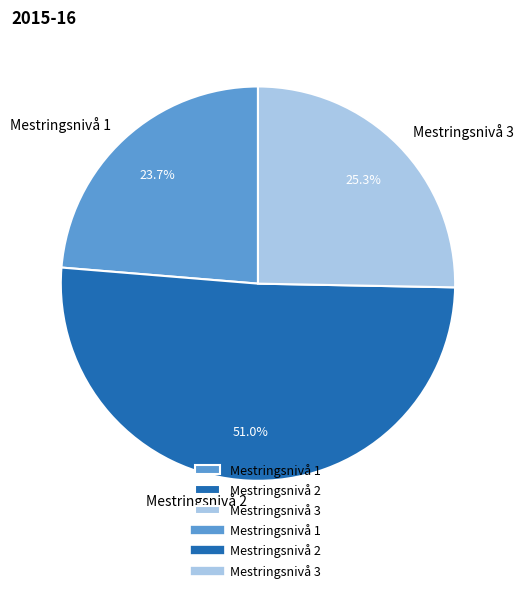

To the nearest percent, what percentage of the pie is Mestringsnivå 2?

51%